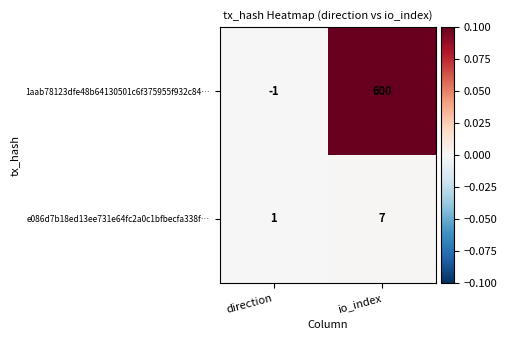

Count the number of categories in the chart.

2